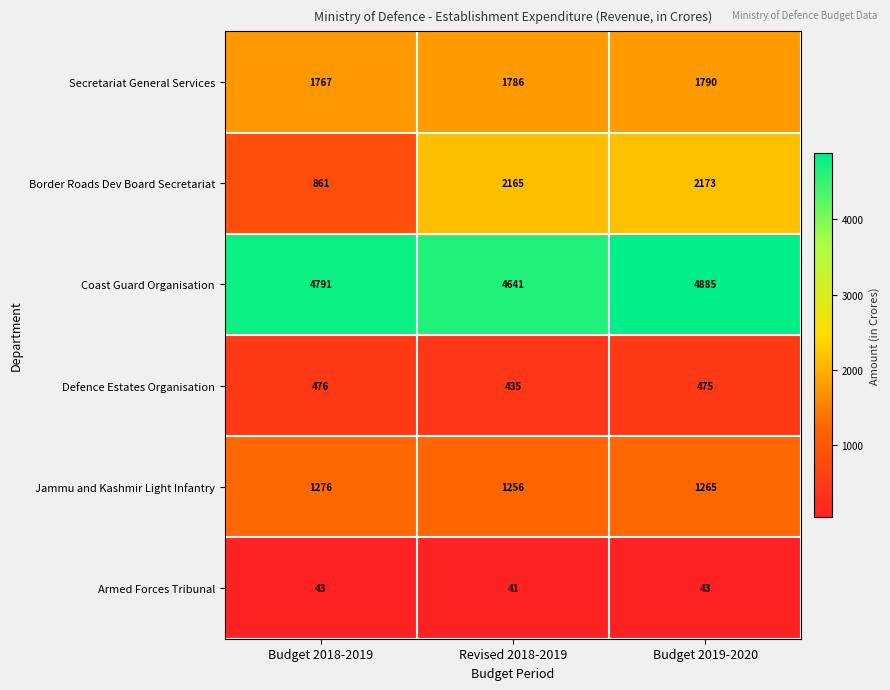

How many Armed Forces Tribunal values are between 41 and 43?

3